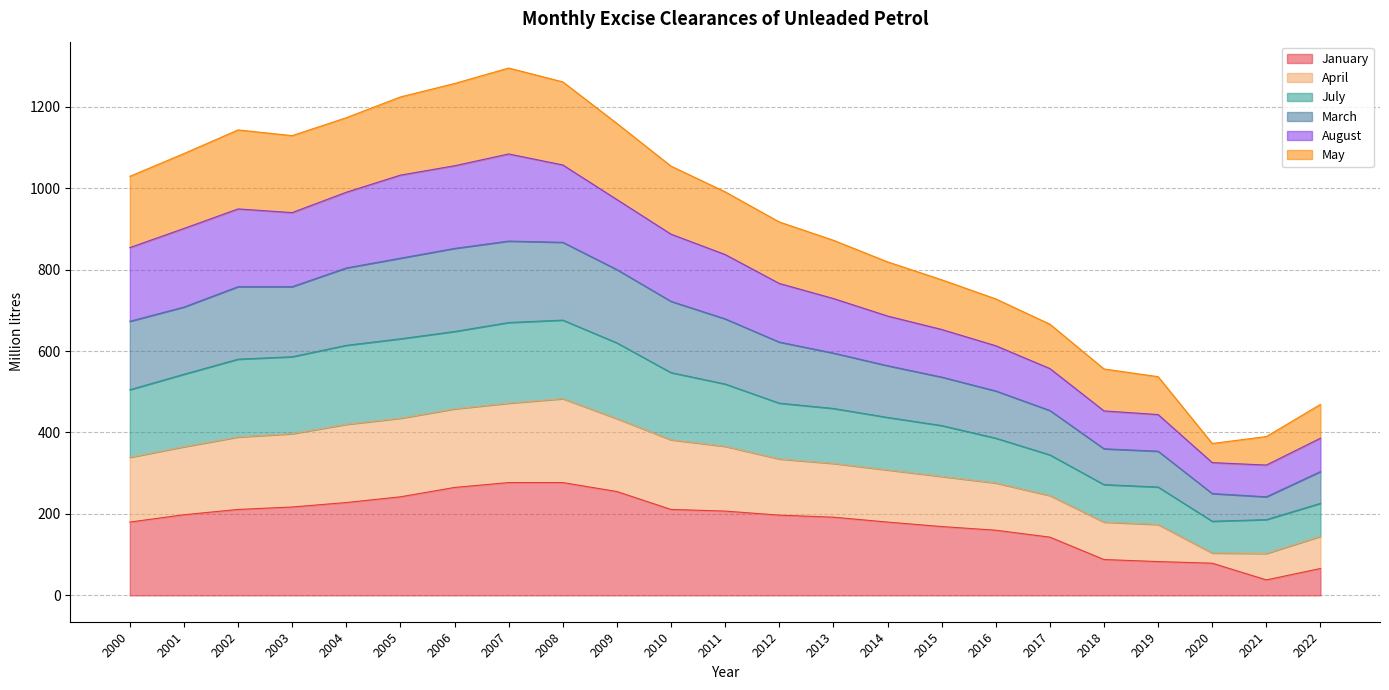

At which category does the chart reach its peak across all series?

2007